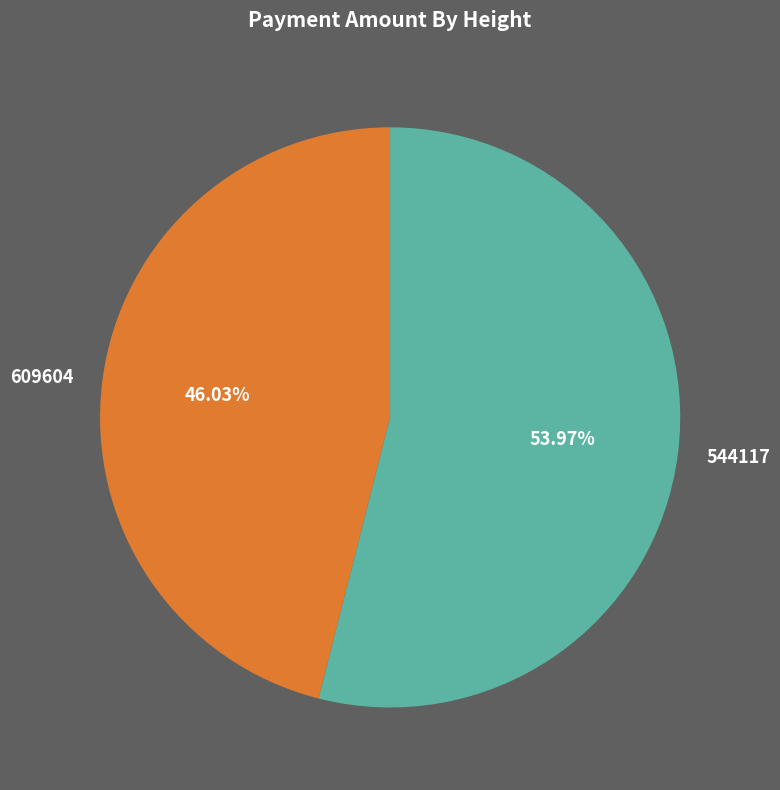

Rank the categories by value from lowest to highest.

609604, 544117